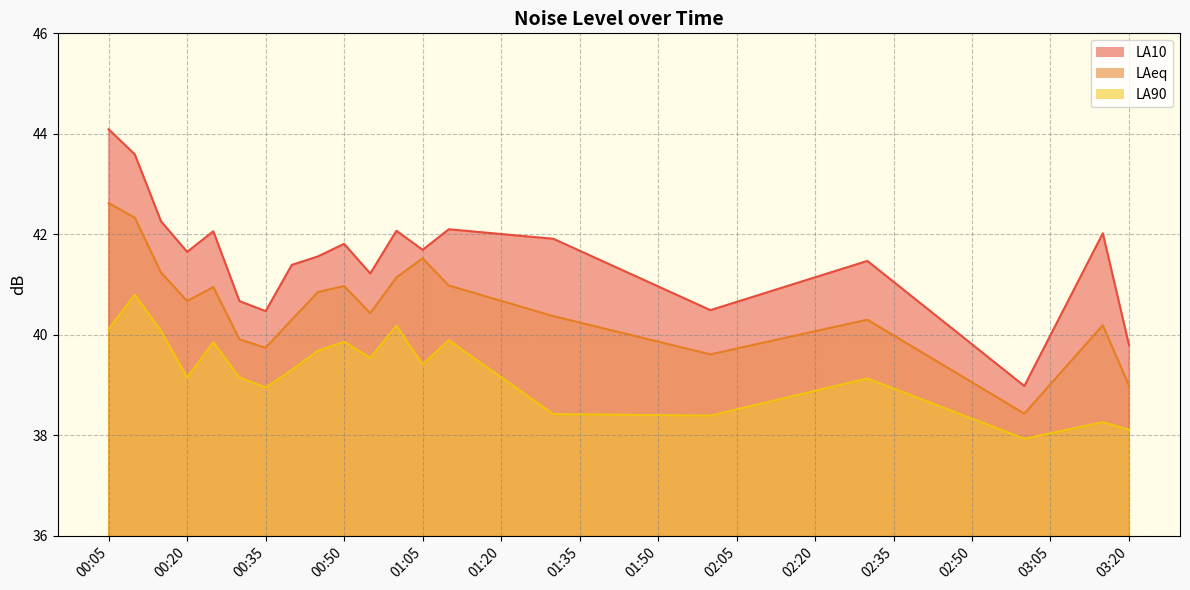

Where does the LA10 series first go above 41?

2023-12-27 00:05:00